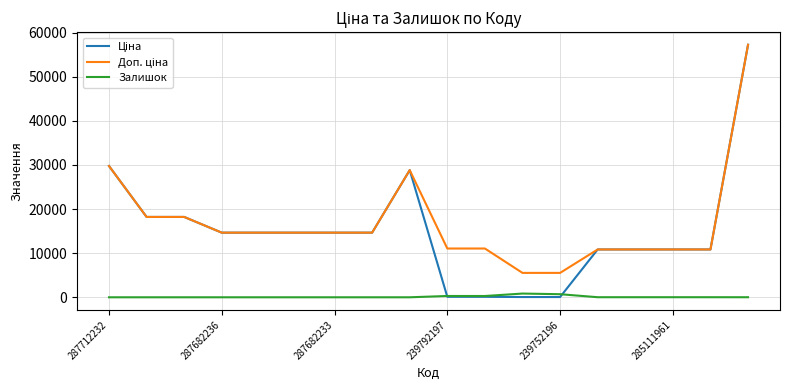

How many lines are shown in the chart?

3